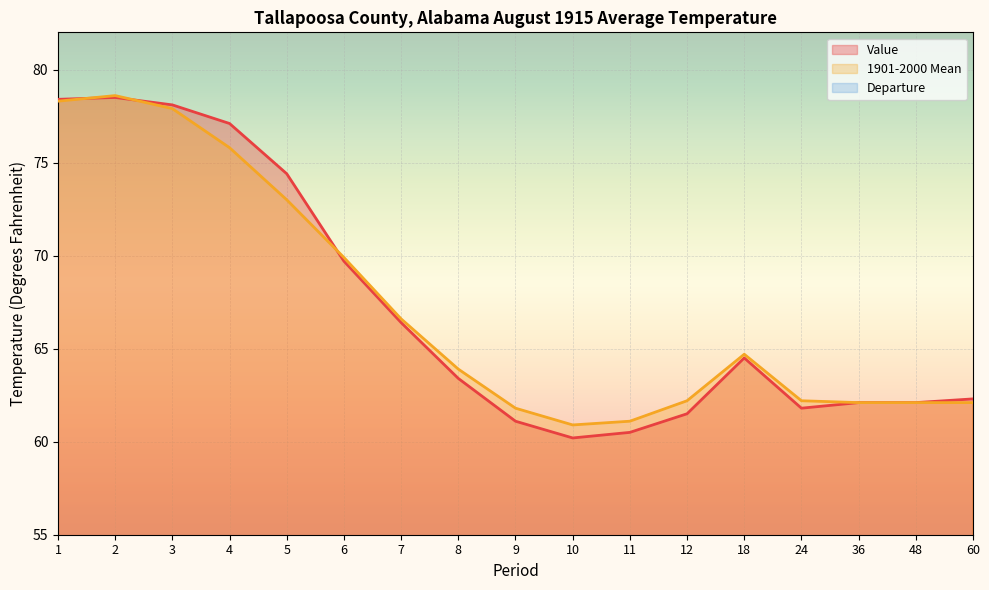

Which series changed the most between 3 and 10?

Value